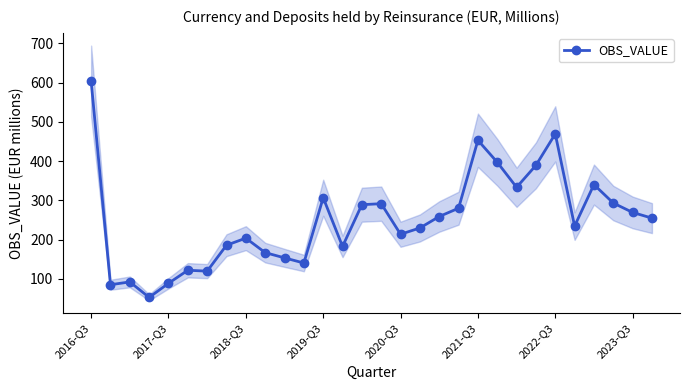

Which category has the highest value in the OBS_VALUE series?

2016-Q3